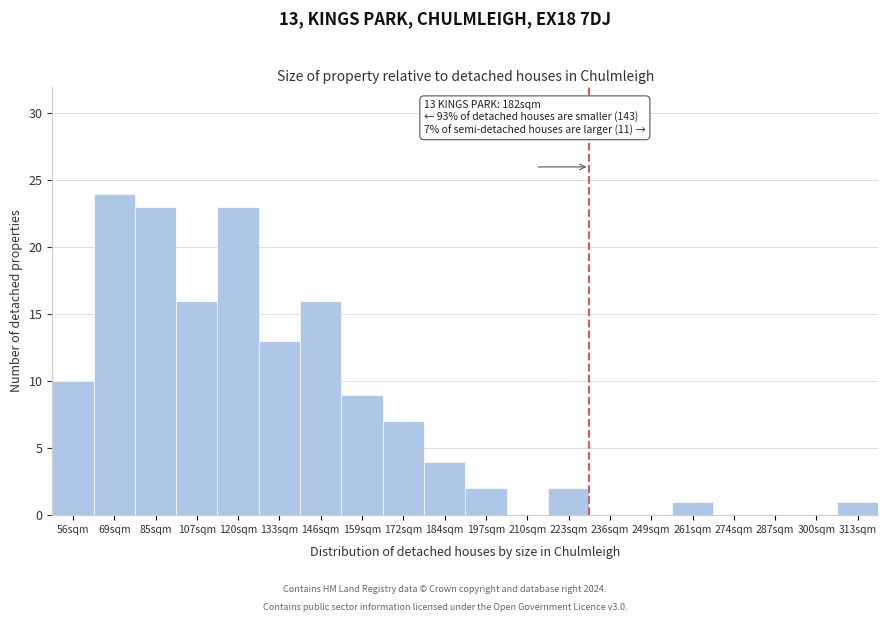

Reading left to right, extract all data points from this chart.

56sqm=10	69sqm=24	85sqm=23	107sqm=16	120sqm=23	133sqm=13	146sqm=16	159sqm=9	172sqm=7	184sqm=4	197sqm=2	210sqm=0	223sqm=2	236sqm=0	249sqm=0	261sqm=1	274sqm=0	287sqm=0	300sqm=0	313sqm=1